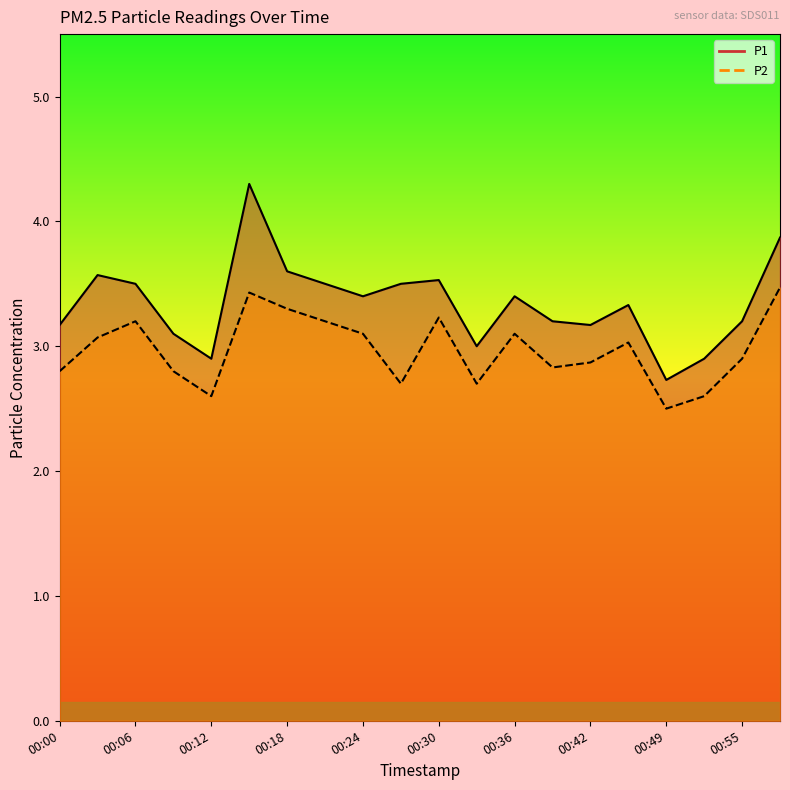

What is the difference between the second highest and minimum values in the P2 series?

0.9